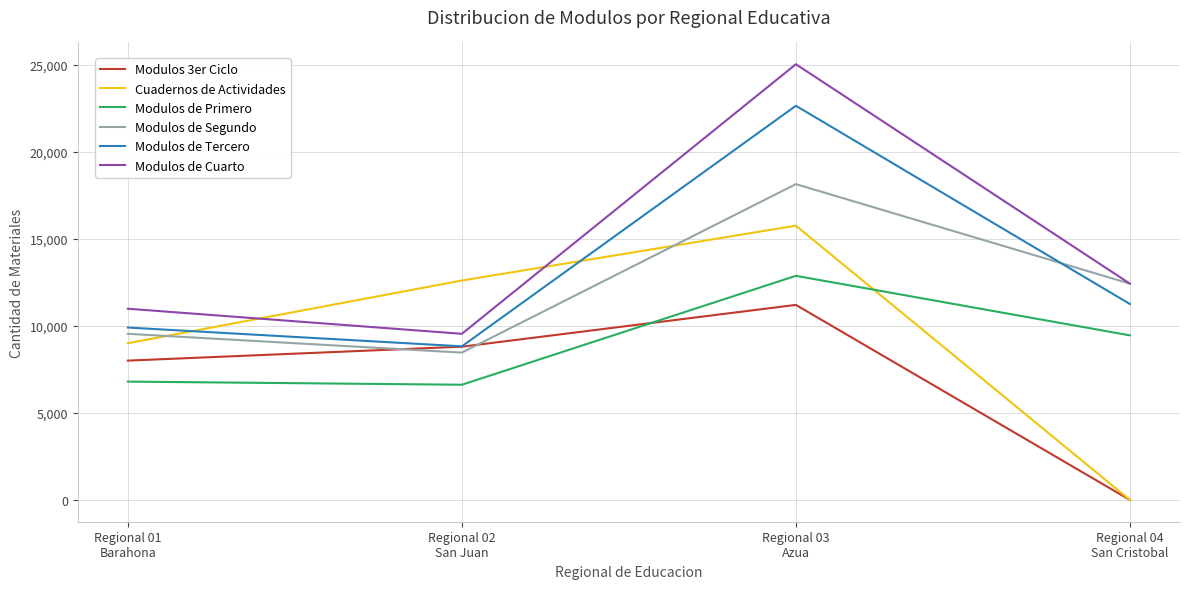

What is the approximate value of Modulos de Tercero at Regional 01
Barahona?

9900